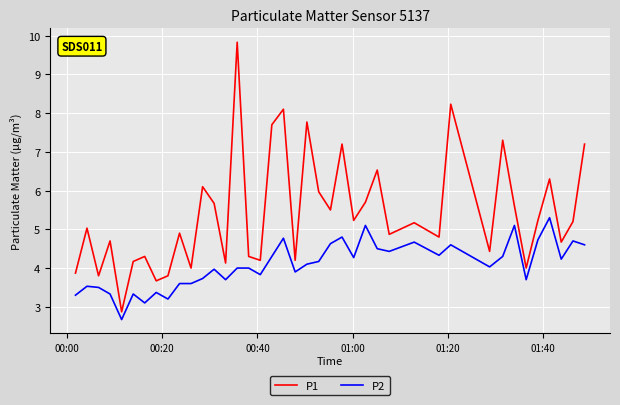

Which series has the widest spread of values?

P1